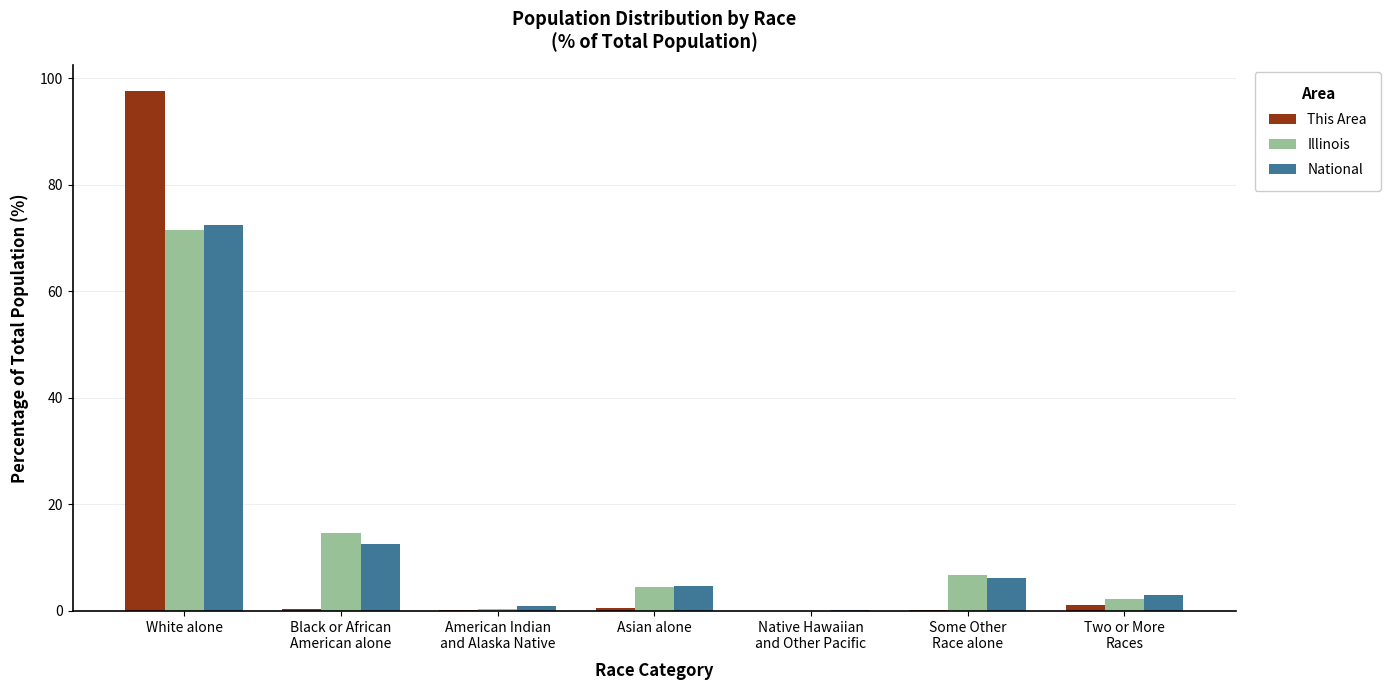

What is the average value of the This Area series?

14.3